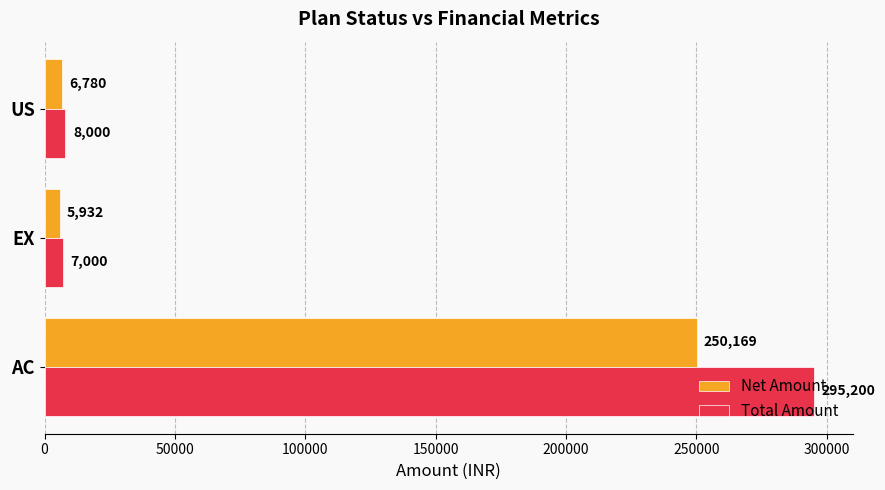

Which series has the widest spread of values?

Total Amount